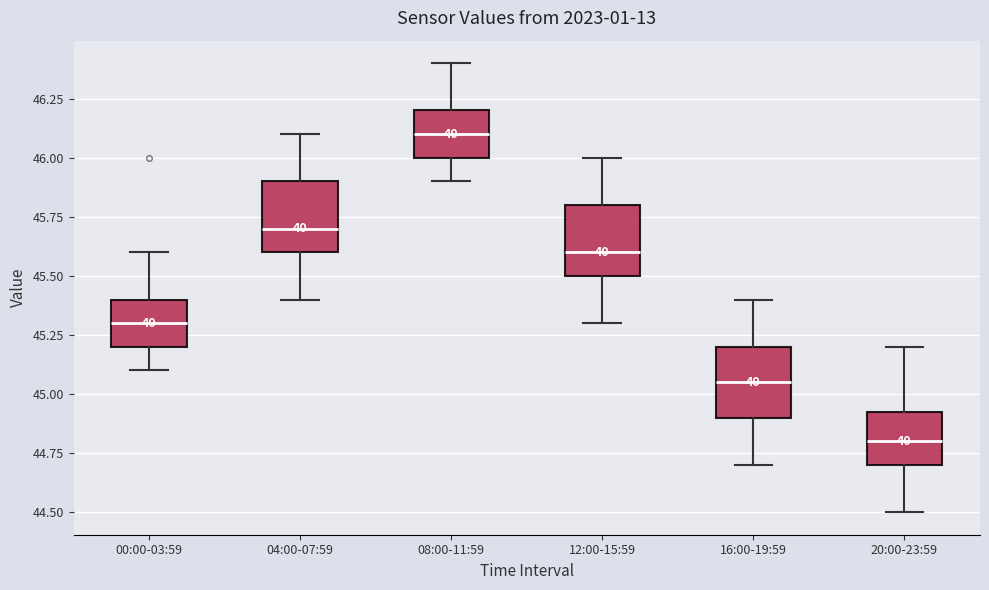

Which box has the highest median line?

08:00-11:59